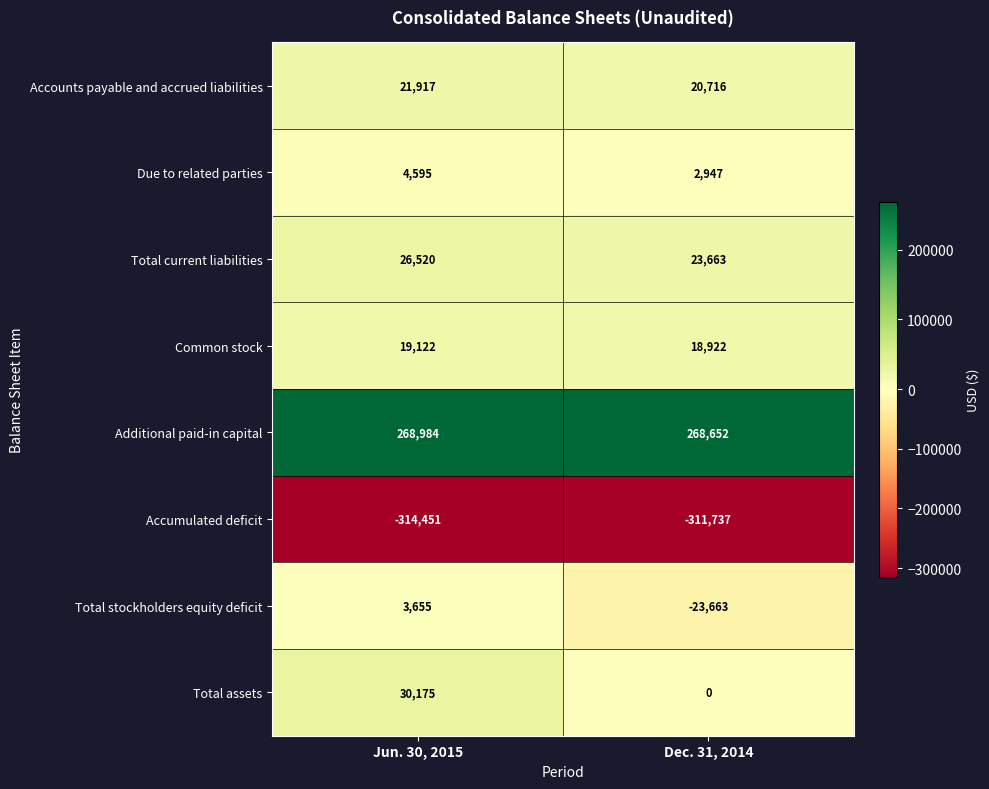

What is the maximum value shown in the chart?

268984